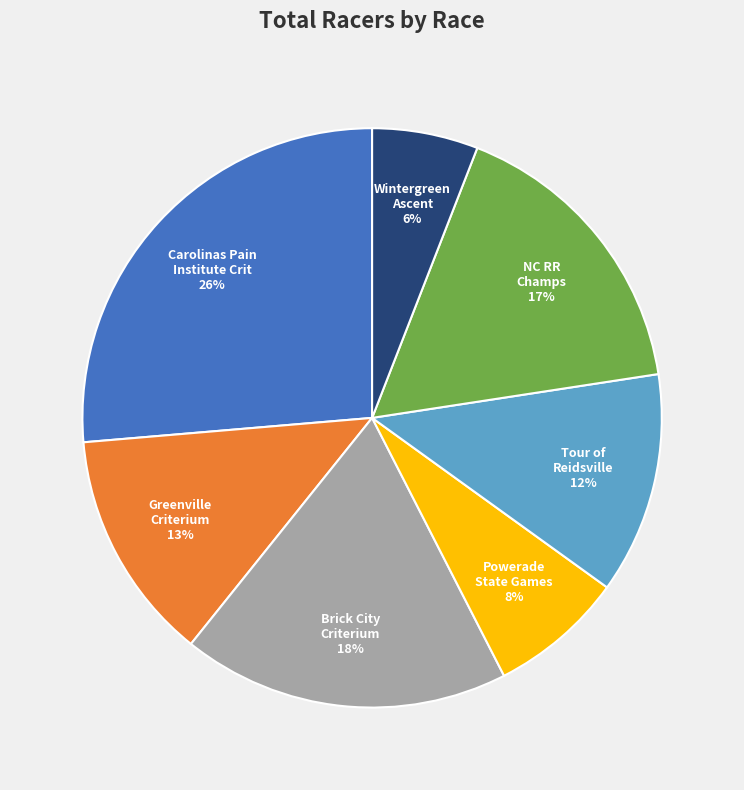

To the nearest percent, what is the average slice percentage?

14%